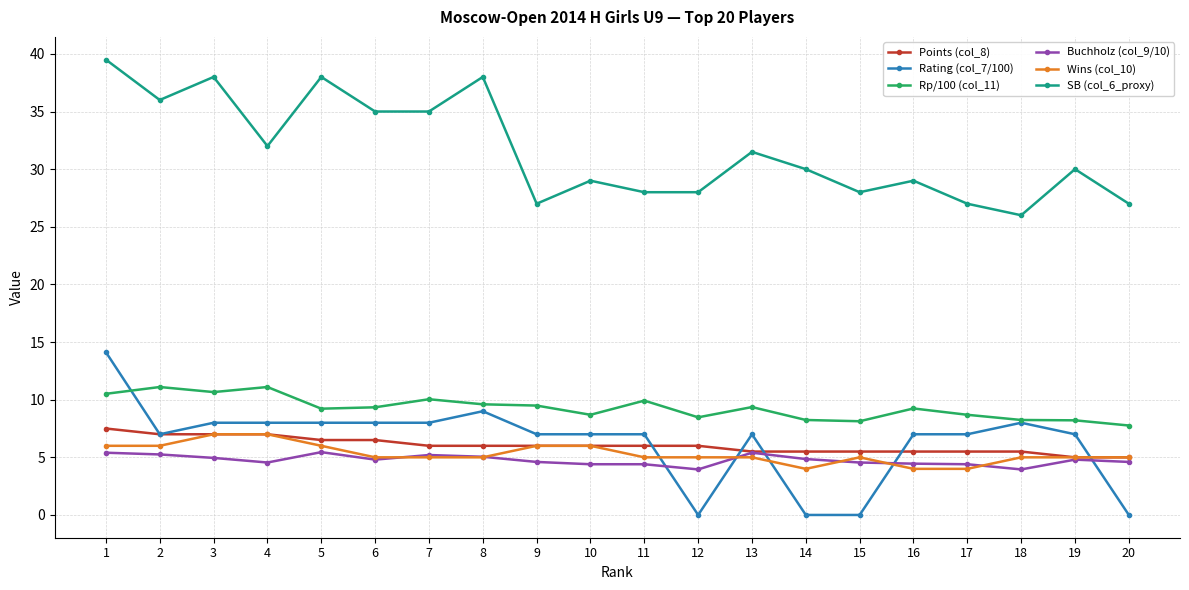

Between 4 and 14, which series saw the biggest shift?

Rating (col_7/100)